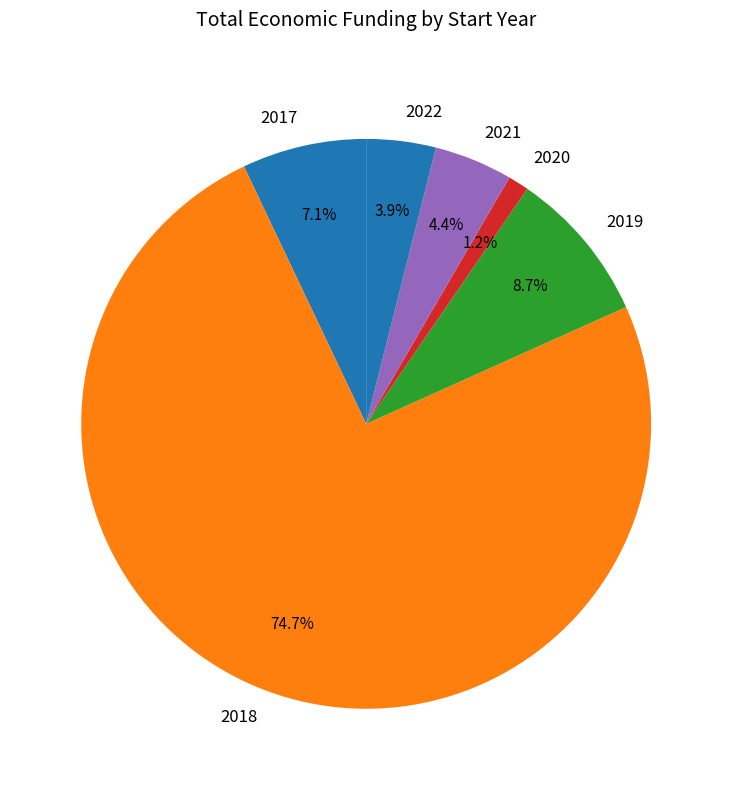

Rank the categories by value from highest to lowest.

2018, 2019, 2017, 2021, 2022, 2020